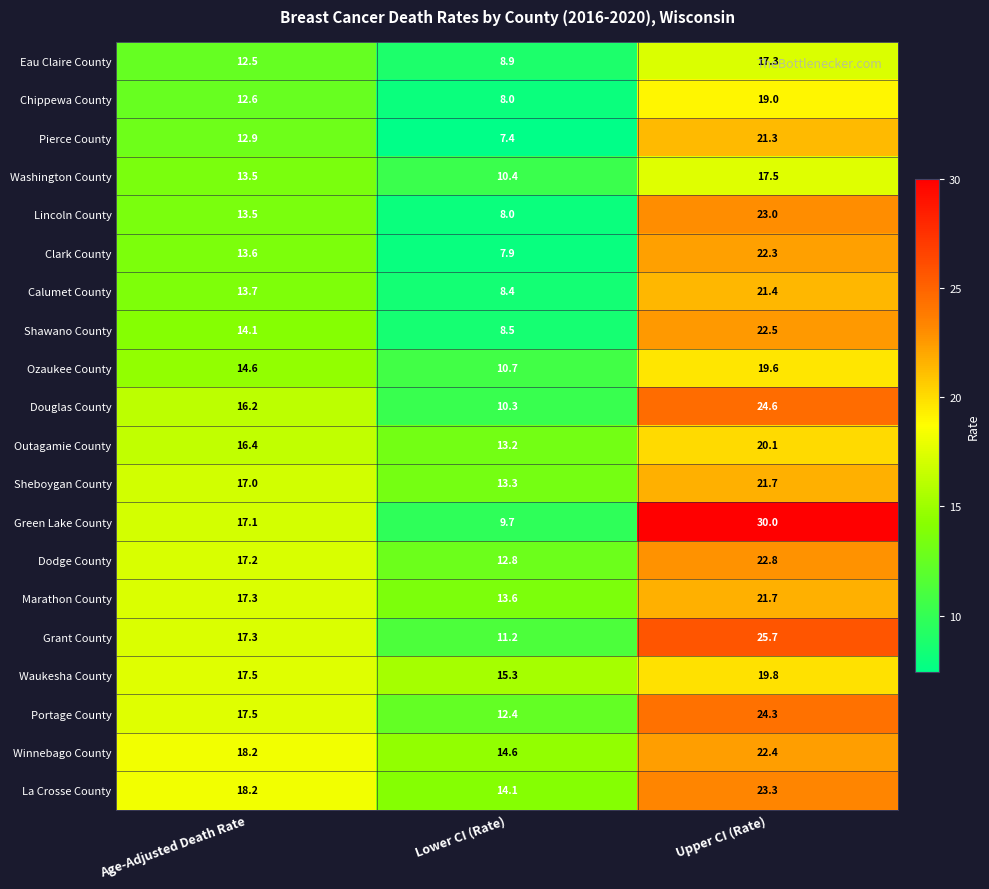

Which series has the largest range (max minus min)?

Green Lake County